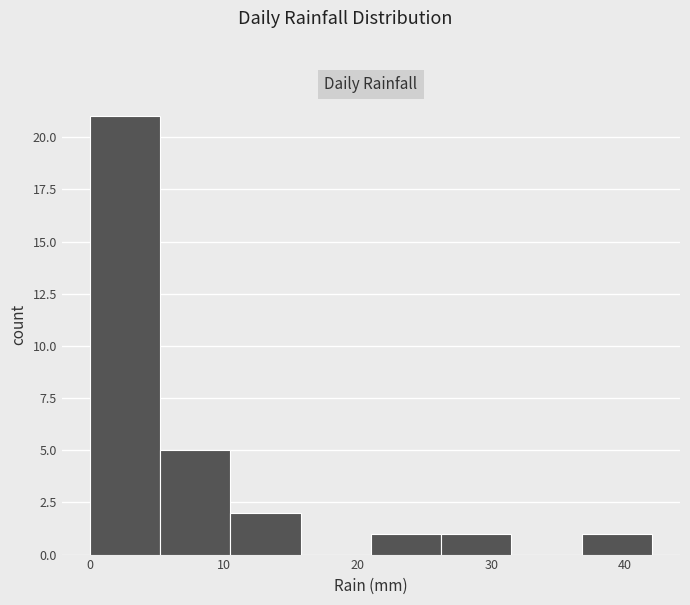

Reading left to right, transcribe this chart: for each bar, give the range it covers on the x-axis and its height. Neither the bar edges nor the heights are printed on the chart, so give them approximately, as read against the axes.

0 to 5: 21
5 to 11: 5
11 to 16: 2
16 to 21: 0
21 to 26: 1
26 to 32: 1
32 to 37: 0
37 to 42: 1